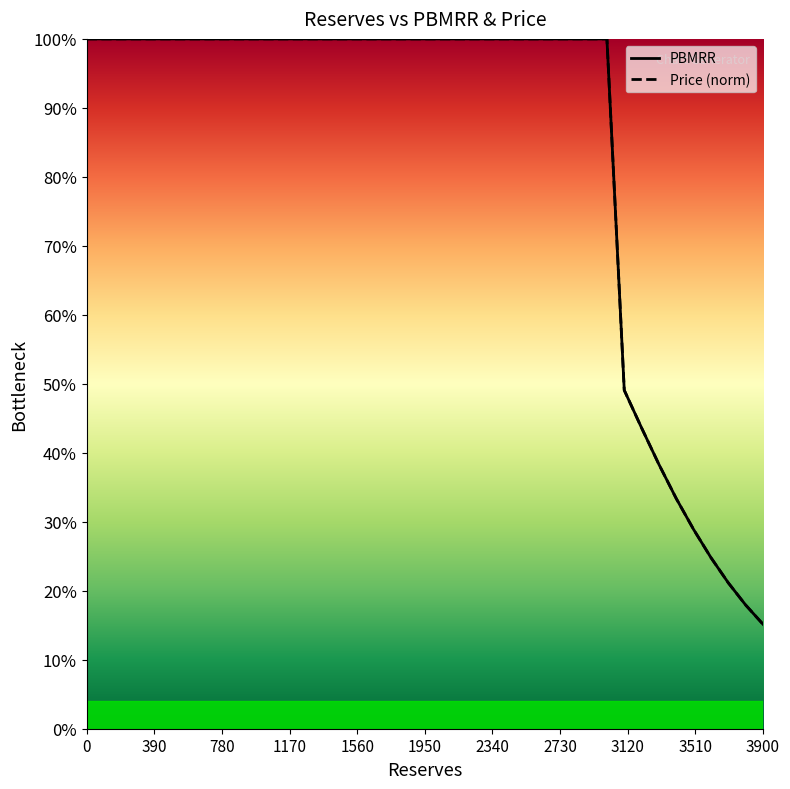

Is the value of Price at 3500 greater than the value of PBMRR at 1500?

No